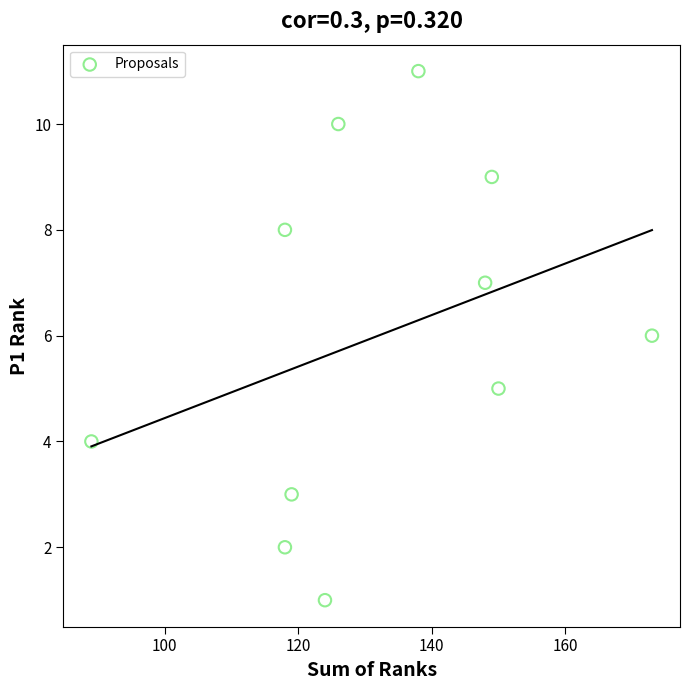

What is the average X value?

132